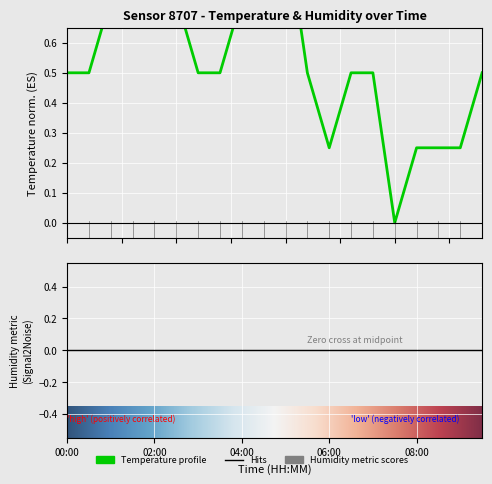

Reading left to right, list all the values displayed in this chart.

00:00=0.5	00:30=0.5	01:00=0.7	01:30=1.0	02:00=0.7	02:30=0.7	03:00=0.5	03:30=0.5	04:00=0.7	04:30=1.0	05:00=1.0	05:30=0.5	06:00=0.2	06:30=0.5	07:00=0.5	07:30=0.0	08:00=0.2	08:30=0.2	09:00=0.2	09:30=0.5